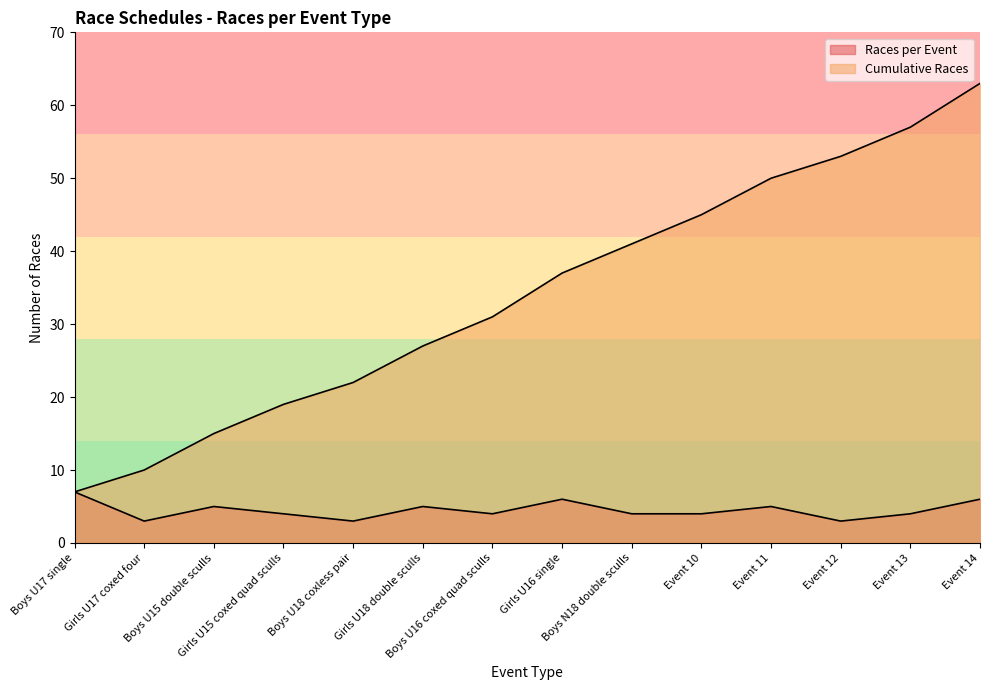

The value of Races per Event at Girls U15 coxed quad sculls is 1. True or false?

False